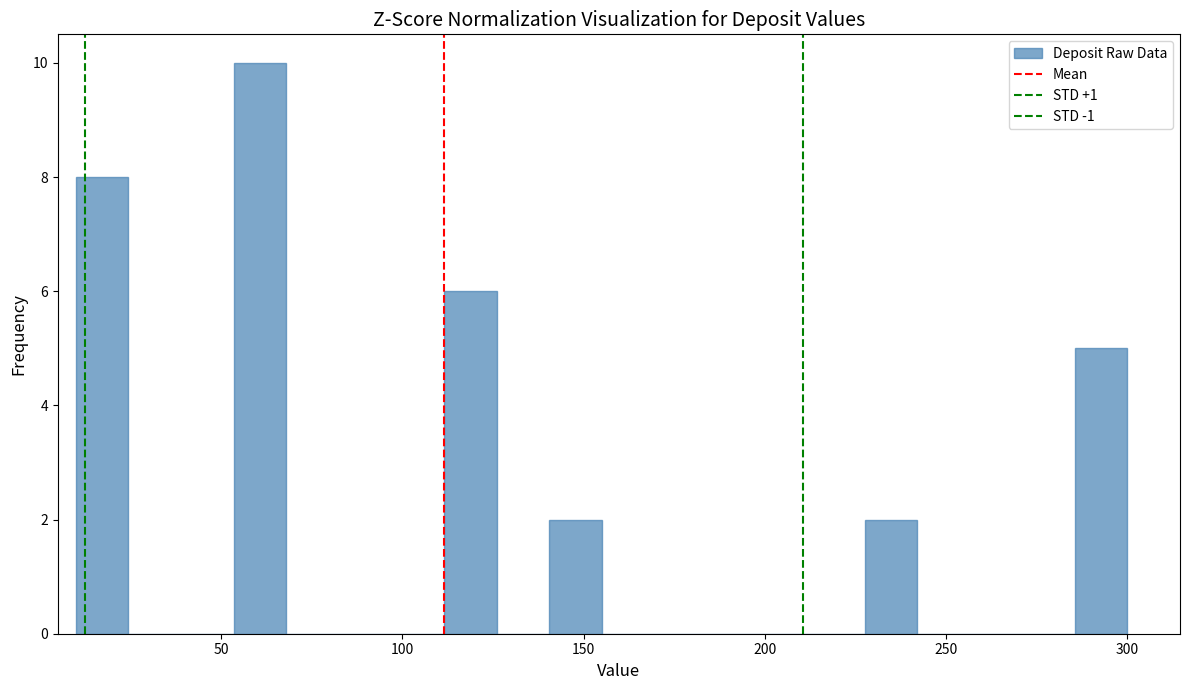

Around what value on the x-axis is the tallest bar? Give the approximate position of its centre, as read against the axis.

60